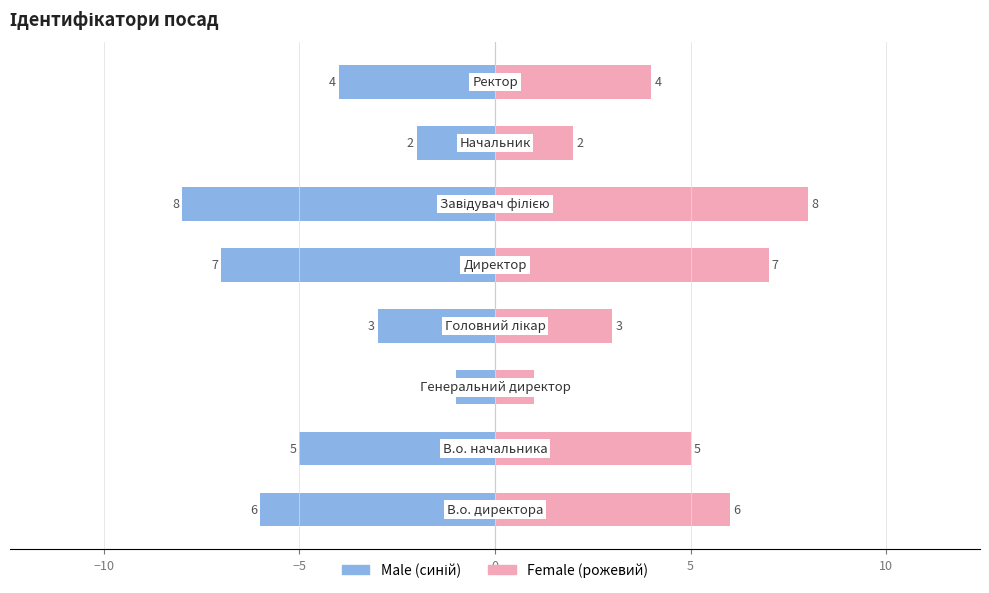

What is the sum of all Ідентифікатор (pink) values?

36